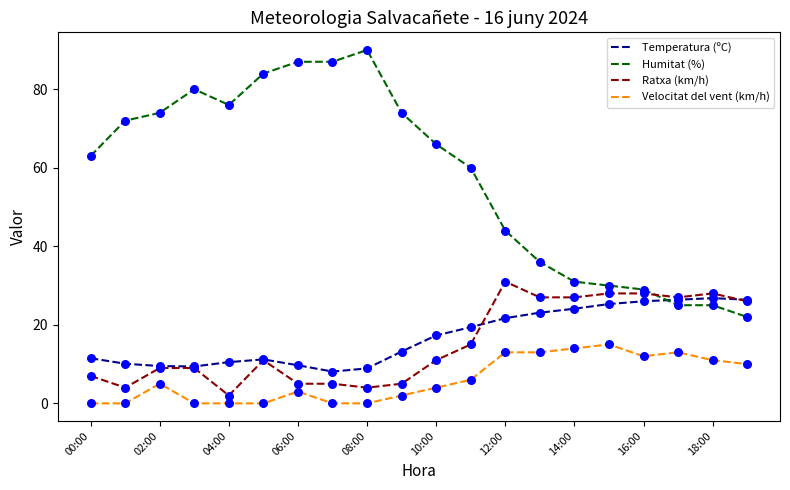

Which series has the largest total across all categories?

Humitat (%)